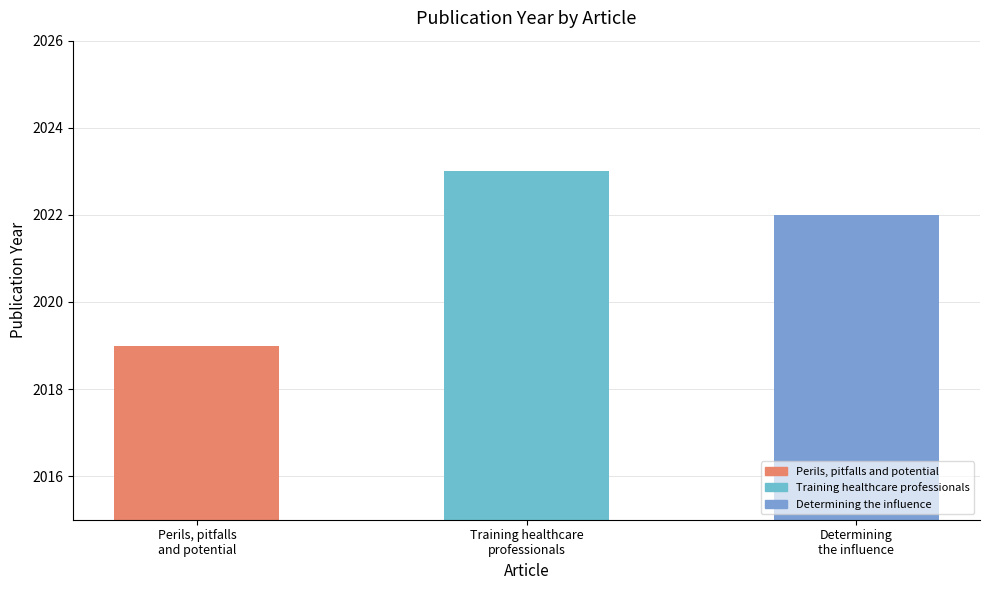

Reading left to right, what are all the values shown in this chart?

Perils, pitfalls
and potential=2019	Training healthcare
professionals=2023	Determining
the influence=2022